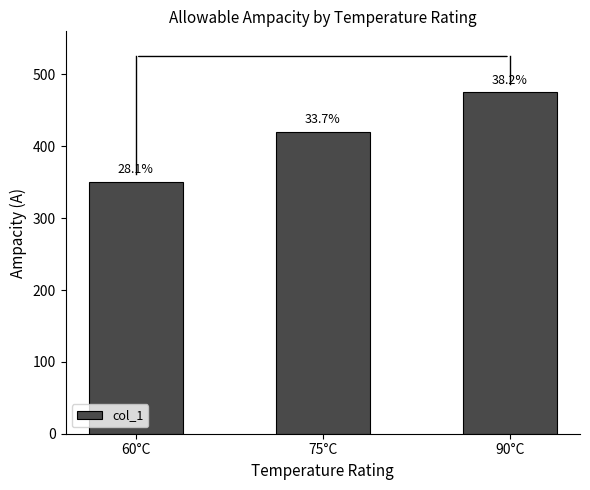

What is the difference between the second highest and minimum values?

70